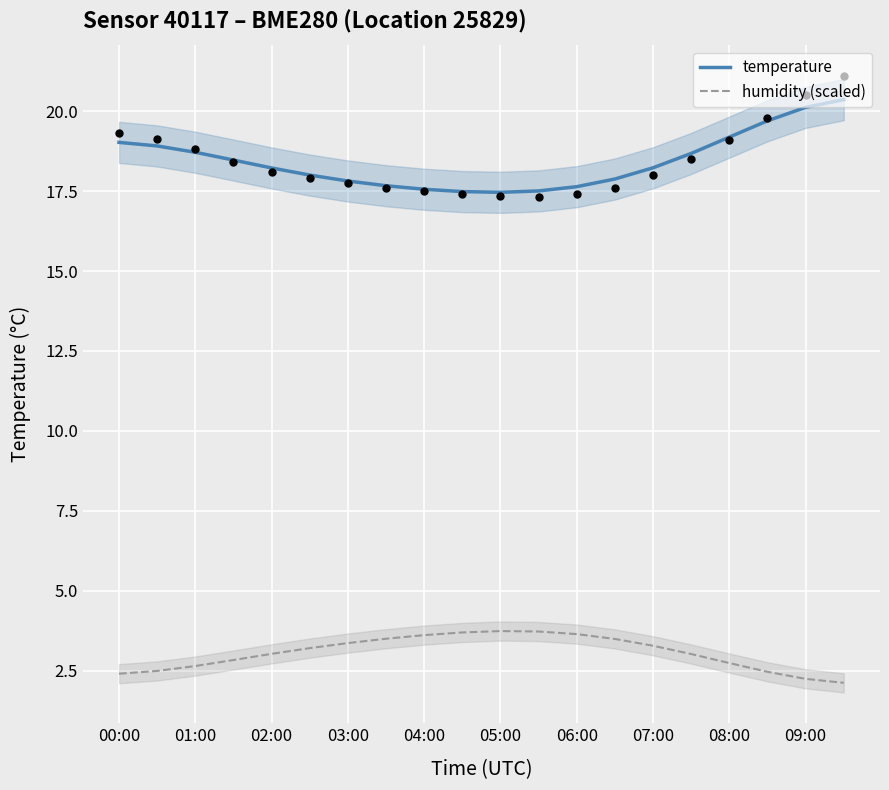

At how many categories does at least one series exceed 17?

20